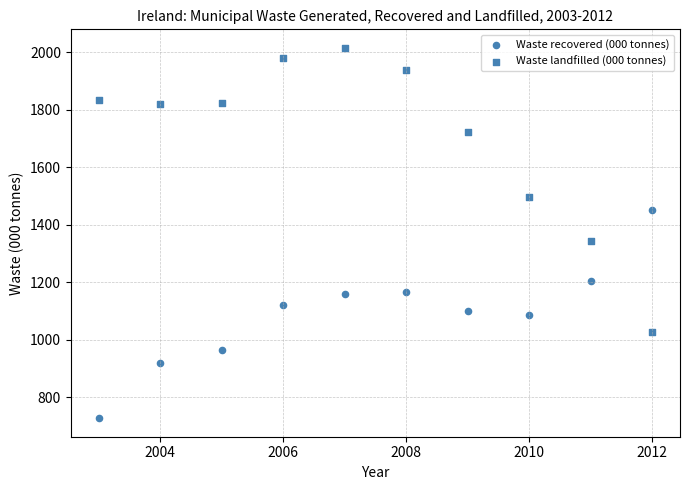

How many data points are displayed?

20